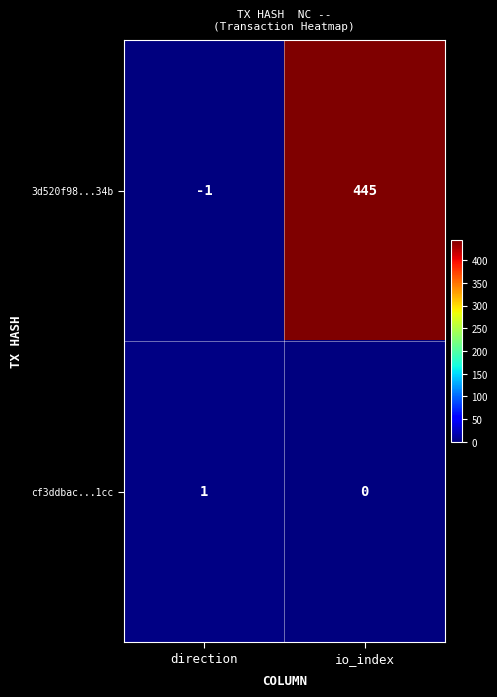

List the series in order of their peak value, lowest first.

cf3ddbac...1cc, 3d520f98...34b